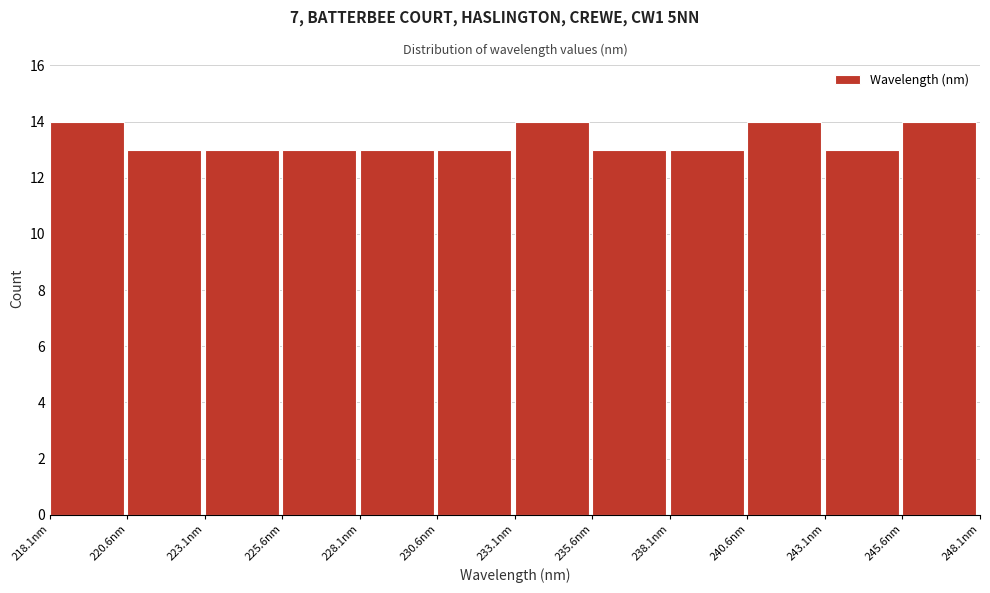

Reading left to right, transcribe this chart: for each bar, give the range it covers on the x-axis and its height. Neither the bar edges nor the heights are printed on the chart, so give them approximately, as read against the axes.

218.0 to 220.5: 14
220.5 to 223.0: 13
223.0 to 225.5: 13
225.5 to 228.0: 13
228.0 to 230.5: 13
230.5 to 233.0: 13
233.0 to 235.5: 14
235.5 to 238.0: 13
238.0 to 240.5: 13
240.5 to 243.0: 14
243.0 to 245.5: 13
245.5 to 248.0: 14